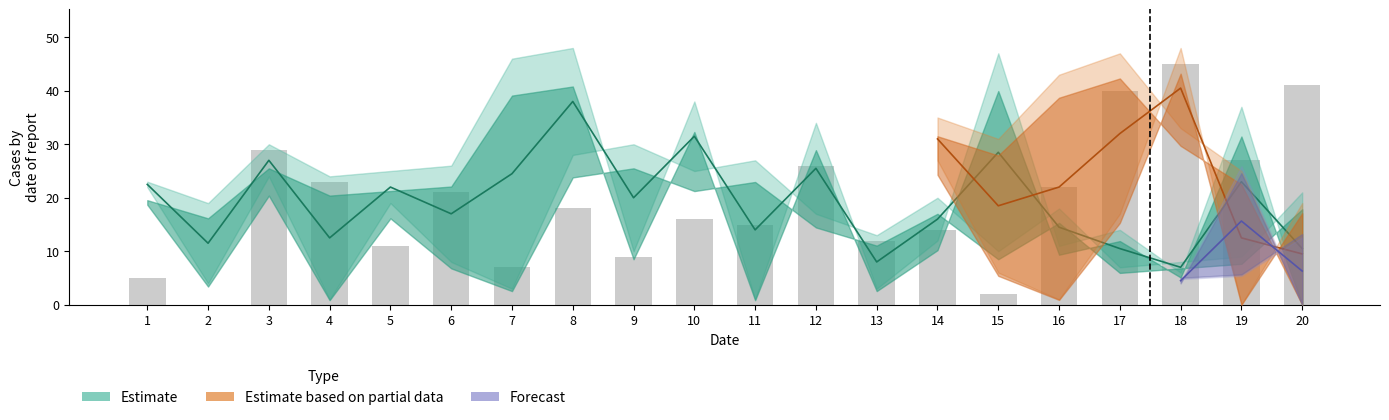

At which category does the chart reach its minimum across all series?

20